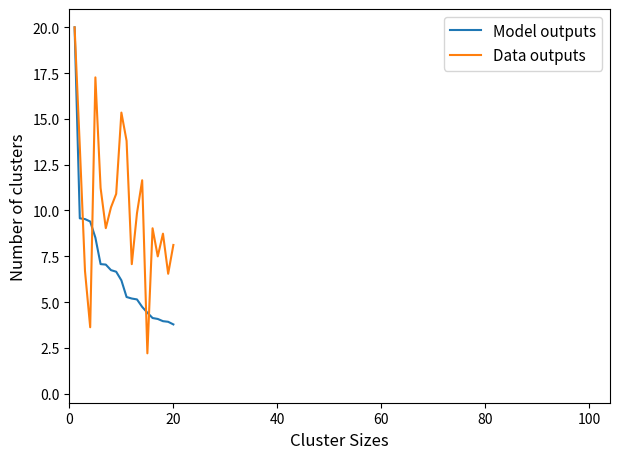

Which series has the widest spread of values?

Data outputs